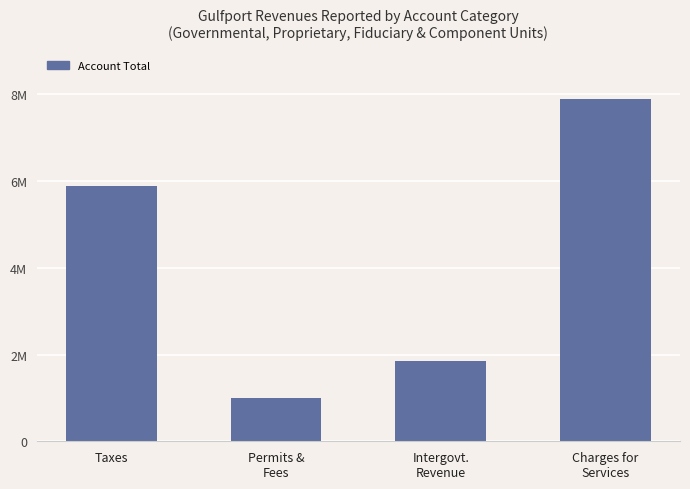

Rank the categories by value from lowest to highest.

Permits &
Fees, Intergovt.
Revenue, Taxes, Charges for
Services